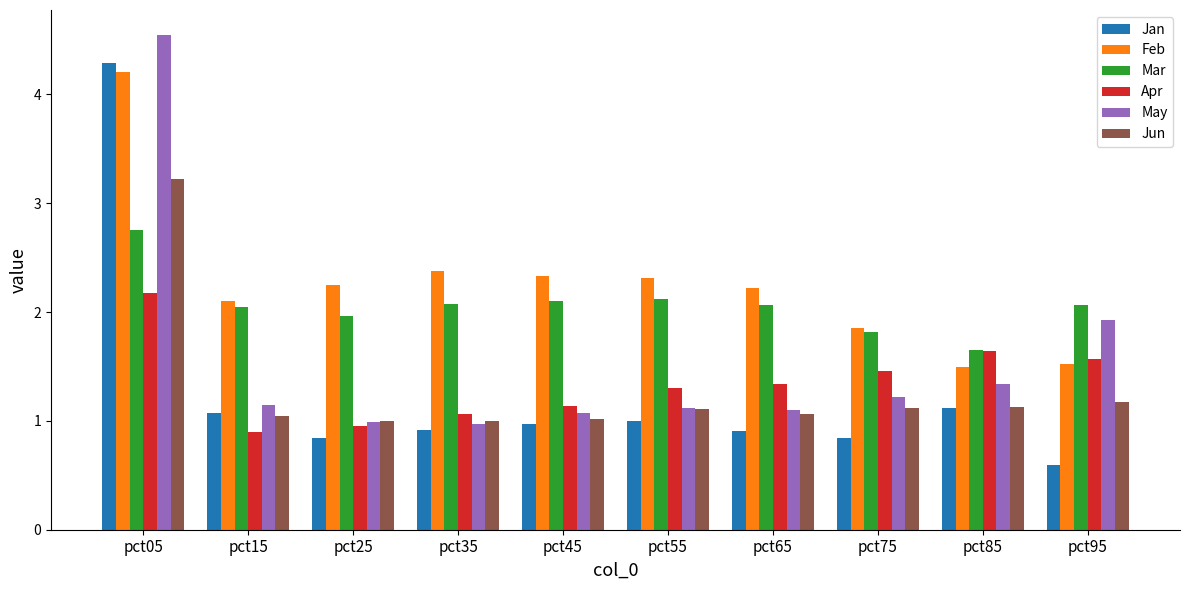

At which label does Jan reach its minimum?

pct95